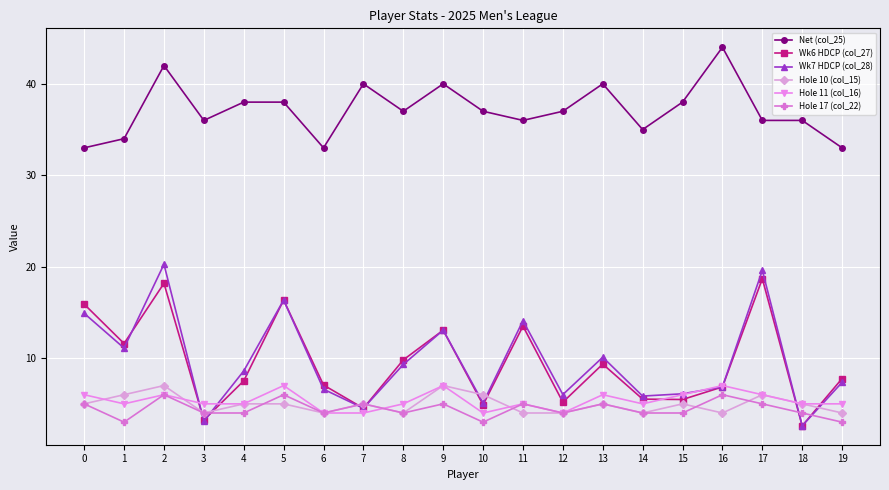

True or false: Wk6 HDCP (col_27) has more than 2 points higher than both neighbors.

True